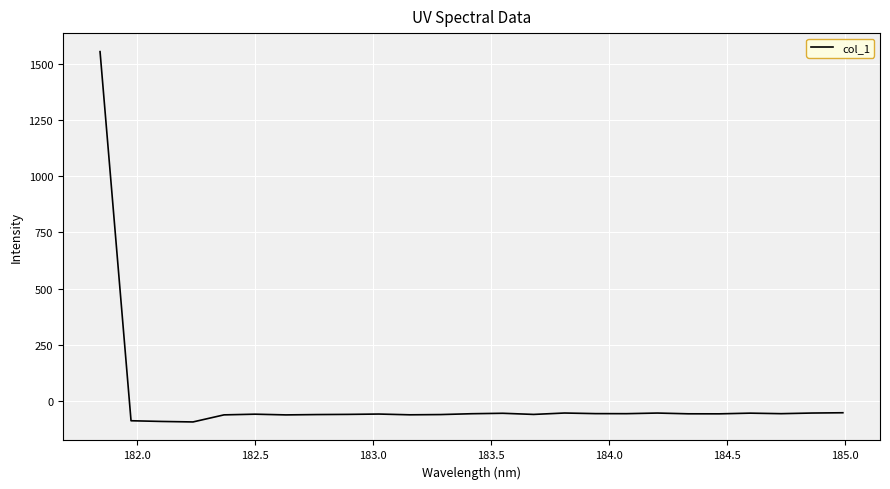

What is the greatest value displayed?

1553.9